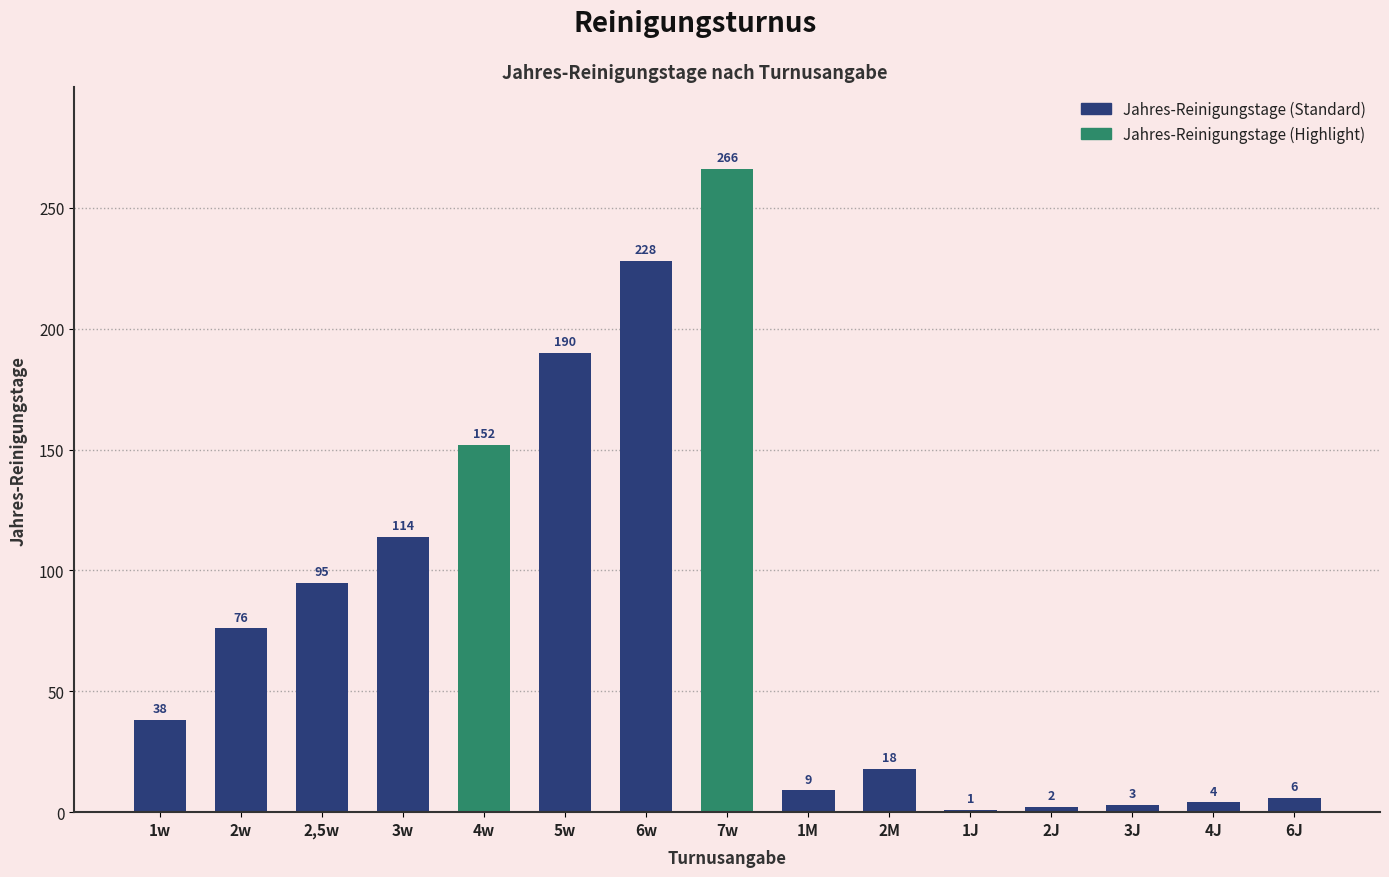

Count the number of categories in the chart.

15